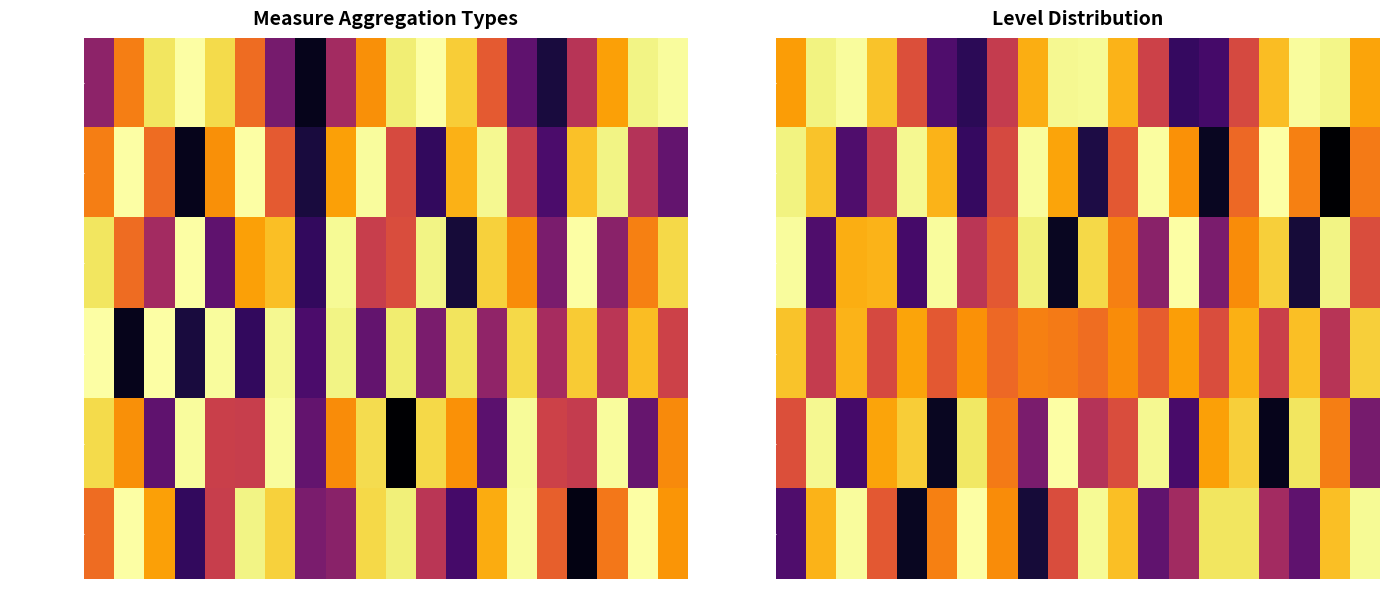

Between 11 and 17, which is larger?

17